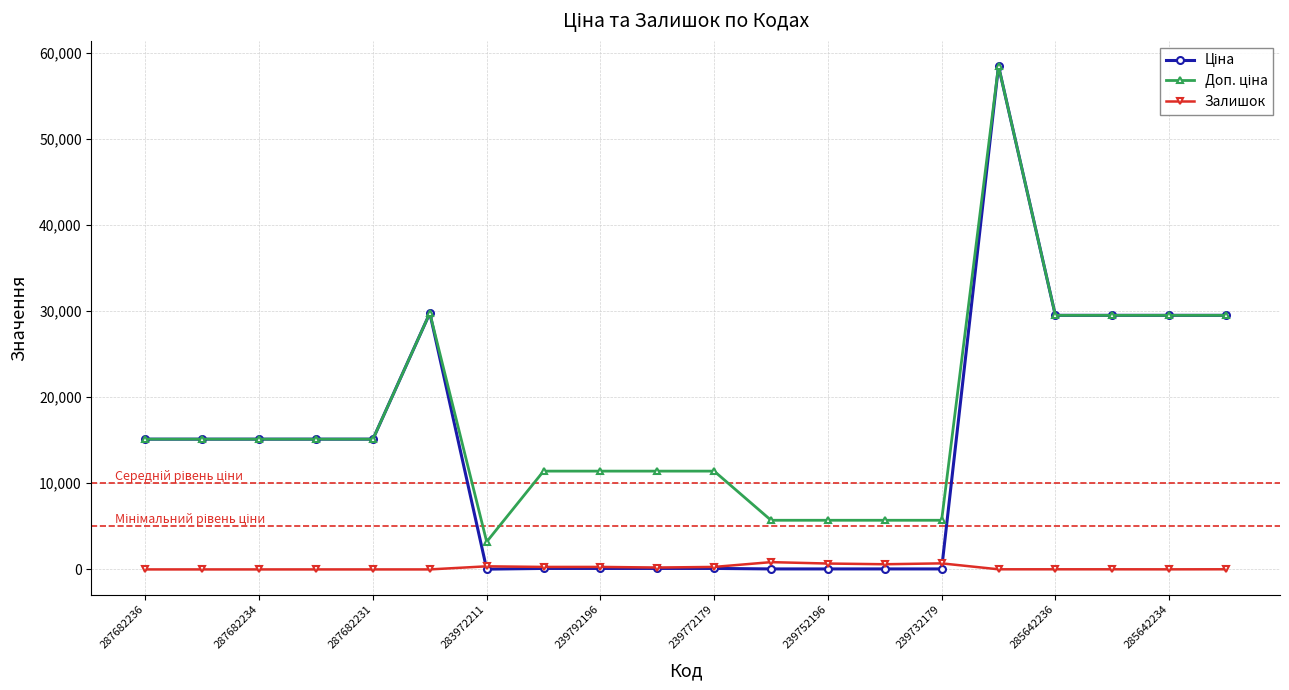

At how many categories does at least one series exceed 19237?

6